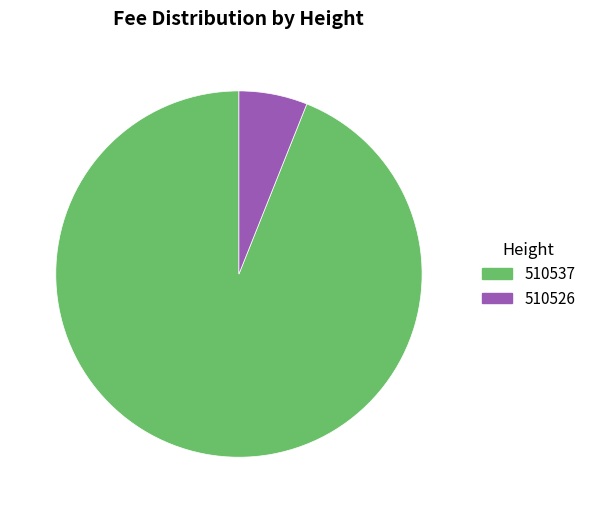

Count the number of slices in the pie.

2